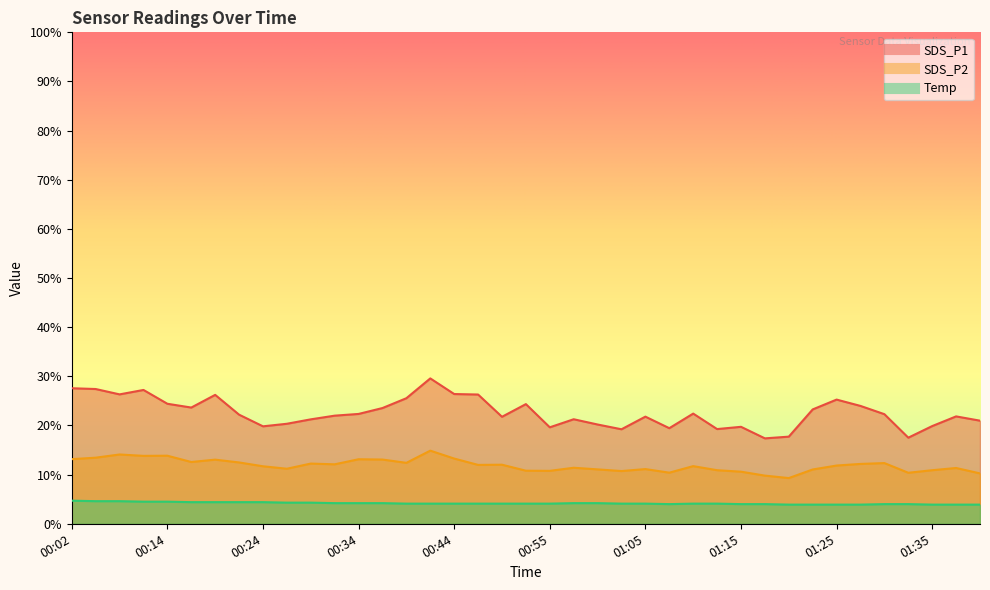

What position from the right is 01:30?

5